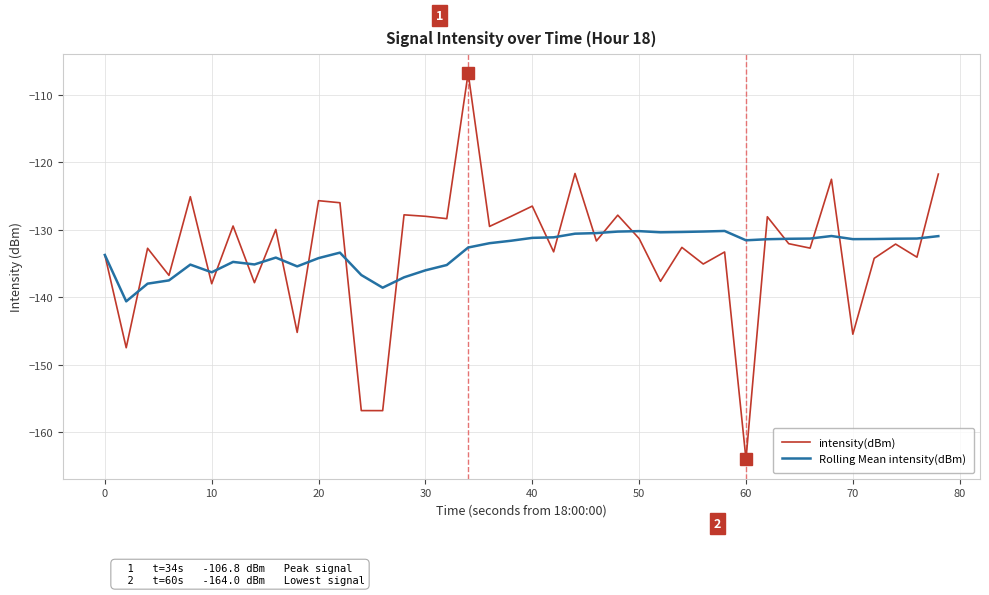

What is the minimum value for intensity(dBm)?

-164.0